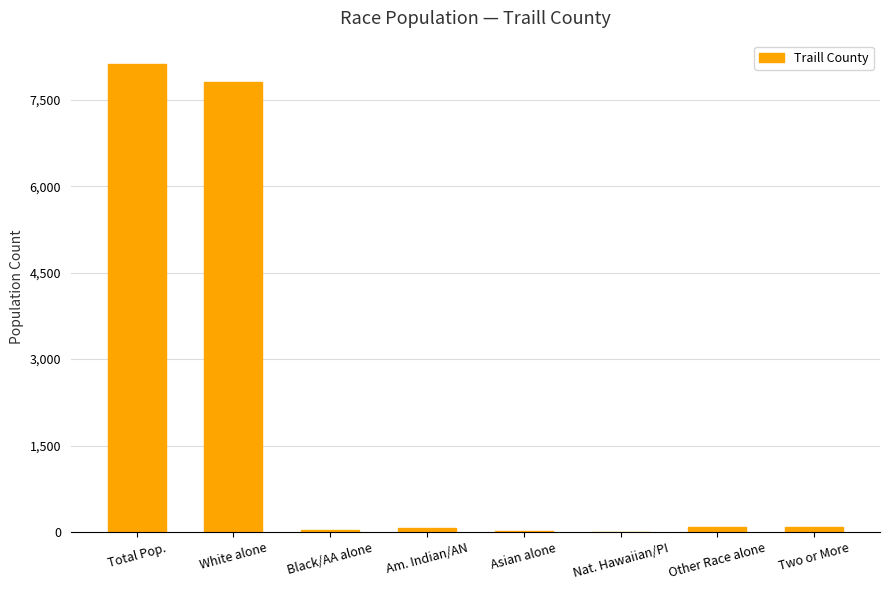

At which label is the value closest to 4061?

White alone